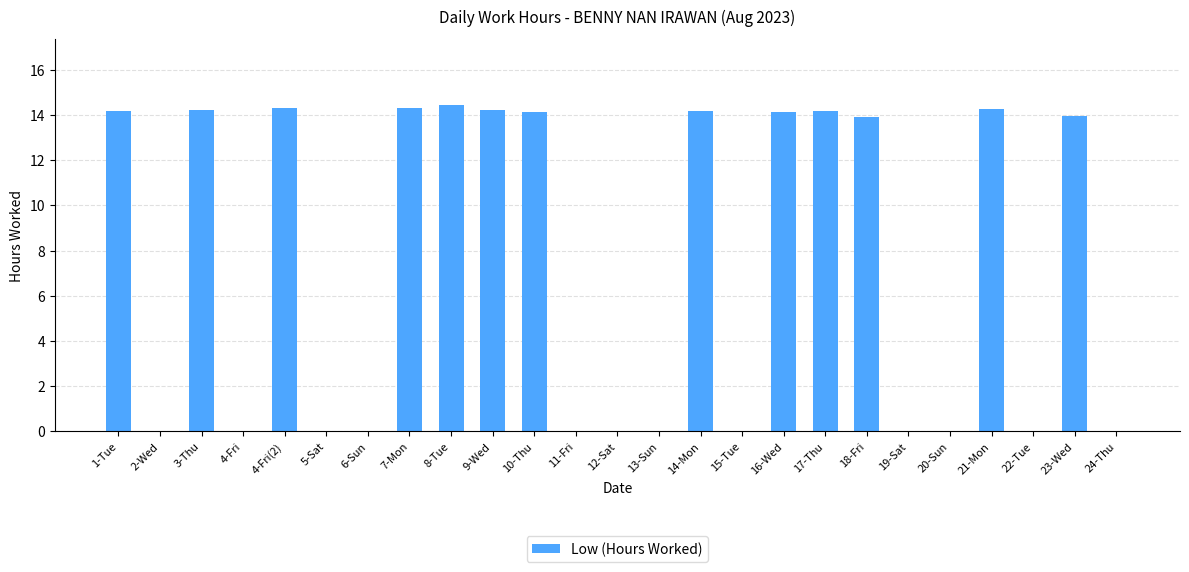

Does the chart contain stacked bars?

No